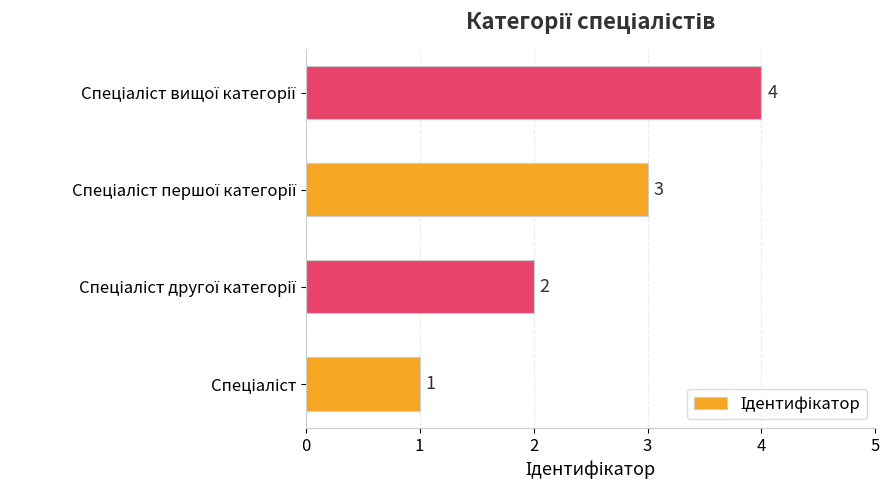

What is the smallest value displayed?

1